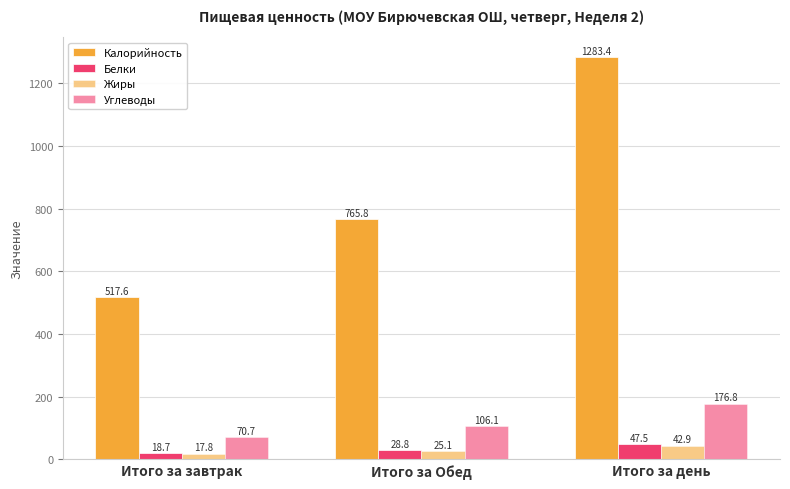

At which label is Калорийность closest to 900?

Итого за Обед